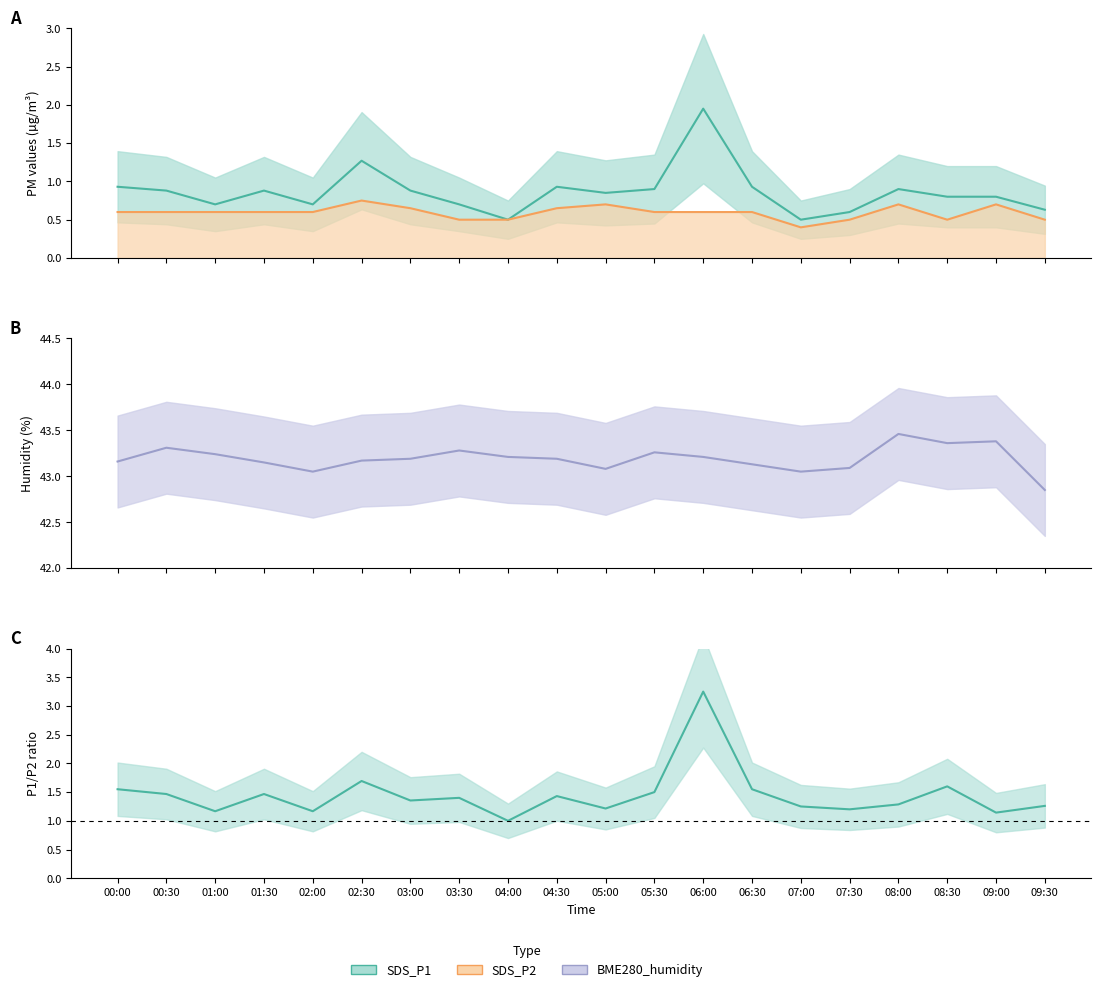

Which has a higher value, 03:00 or 09:30?

03:00